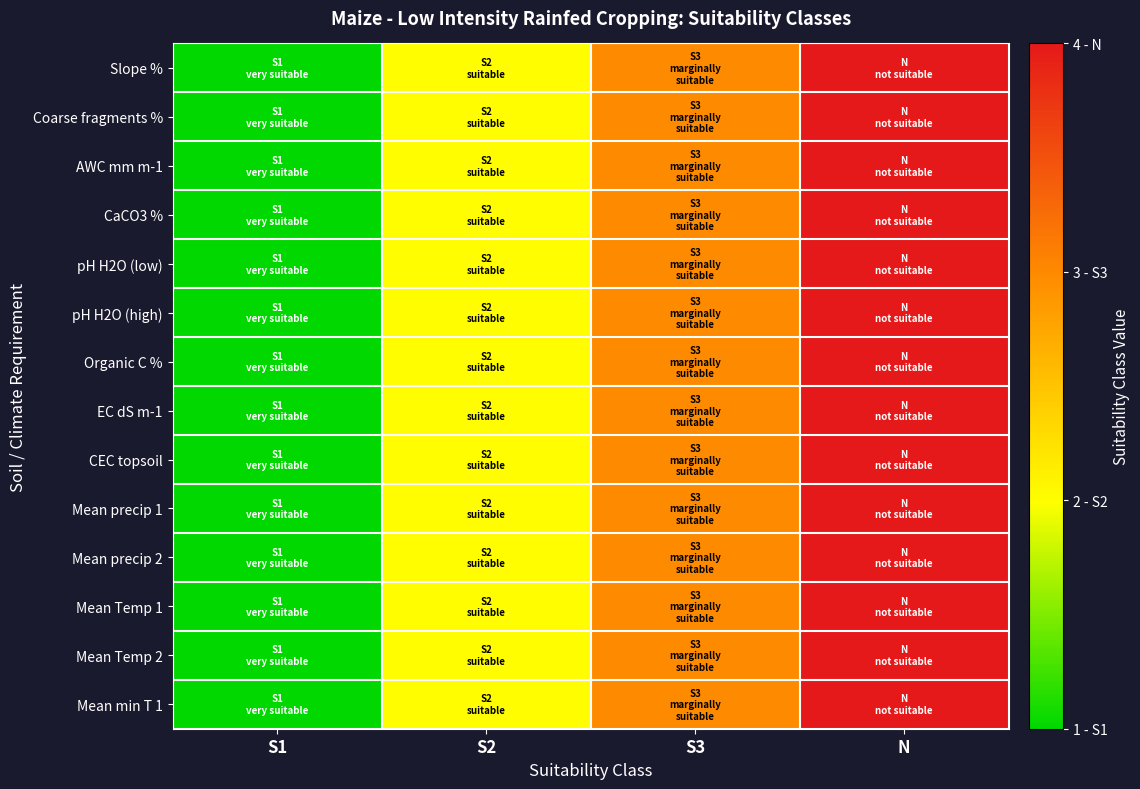

Reading right to left, list all the values displayed in this chart.

Slope %: N=4	S3=3	S2=2	S1=1
Coarse fragments %: N=4	S3=3	S2=2	S1=1
AWC mm m-1: N=4	S3=3	S2=2	S1=1
CaCO3 %: N=4	S3=3	S2=2	S1=1
pH H2O (low): N=4	S3=3	S2=2	S1=1
pH H2O (high): N=4	S3=3	S2=2	S1=1
Organic C %: N=4	S3=3	S2=2	S1=1
EC dS m-1: N=4	S3=3	S2=2	S1=1
CEC topsoil: N=4	S3=3	S2=2	S1=1
Mean precip 1: N=4	S3=3	S2=2	S1=1
Mean precip 2: N=4	S3=3	S2=2	S1=1
Mean Temp 1: N=4	S3=3	S2=2	S1=1
Mean Temp 2: N=4	S3=3	S2=2	S1=1
Mean min T 1: N=4	S3=3	S2=2	S1=1